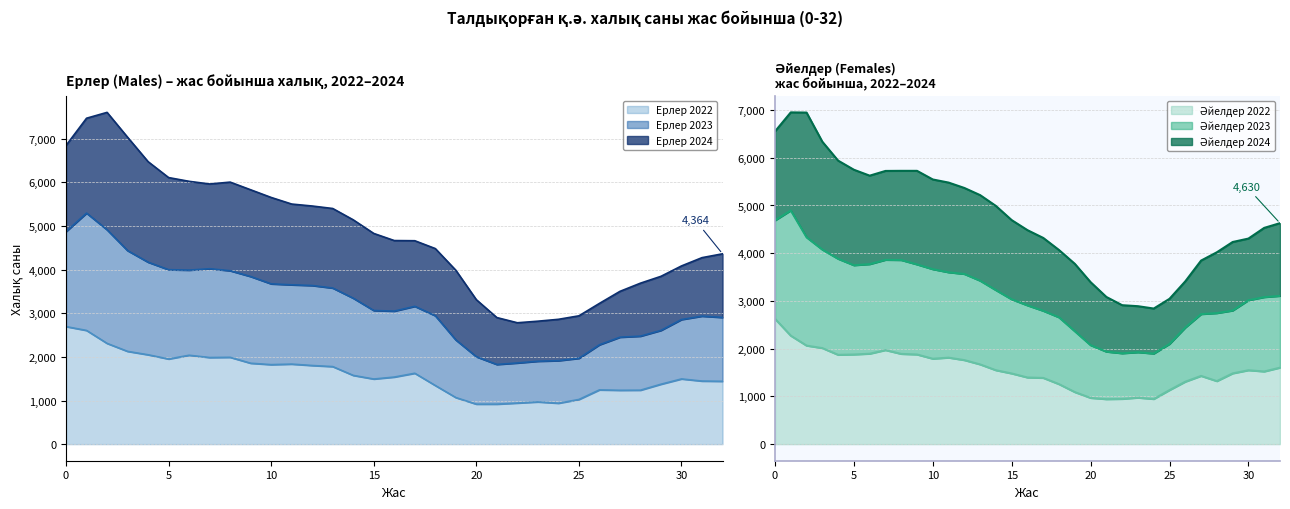

At 19, list the series in order from smallest to largest.

Ерлер 2022, Әйелдер 2022, Әйелдер 2023, Ерлер 2023